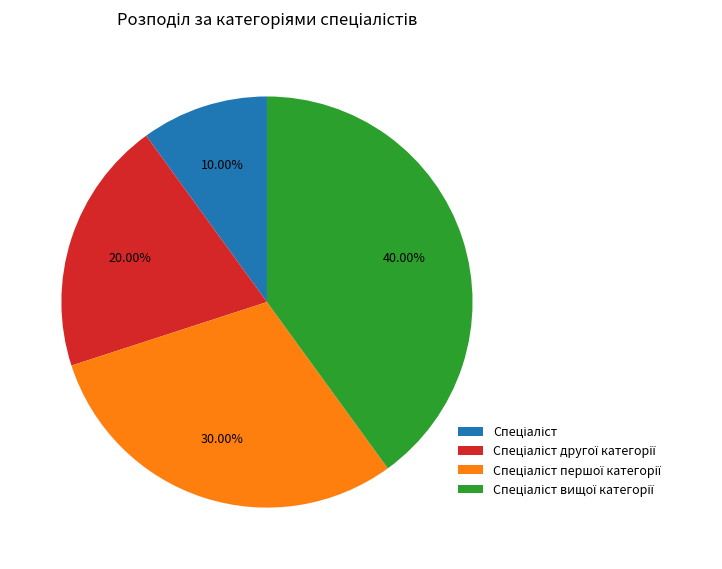

To the nearest percent, what is the difference between the largest and smallest slice percentages?

30%